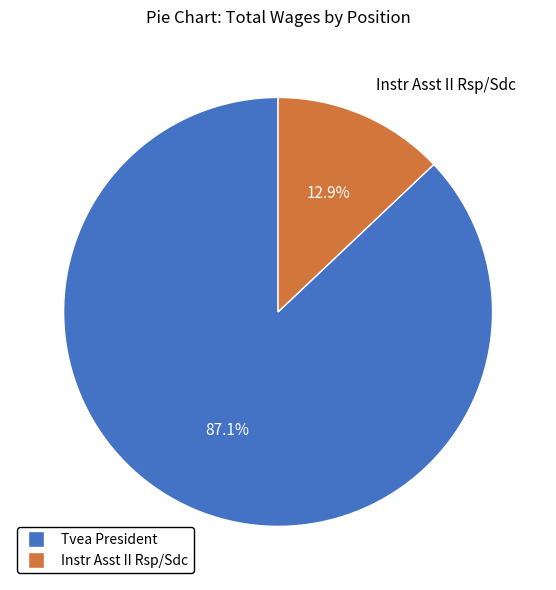

Count the number of slices in the pie.

2